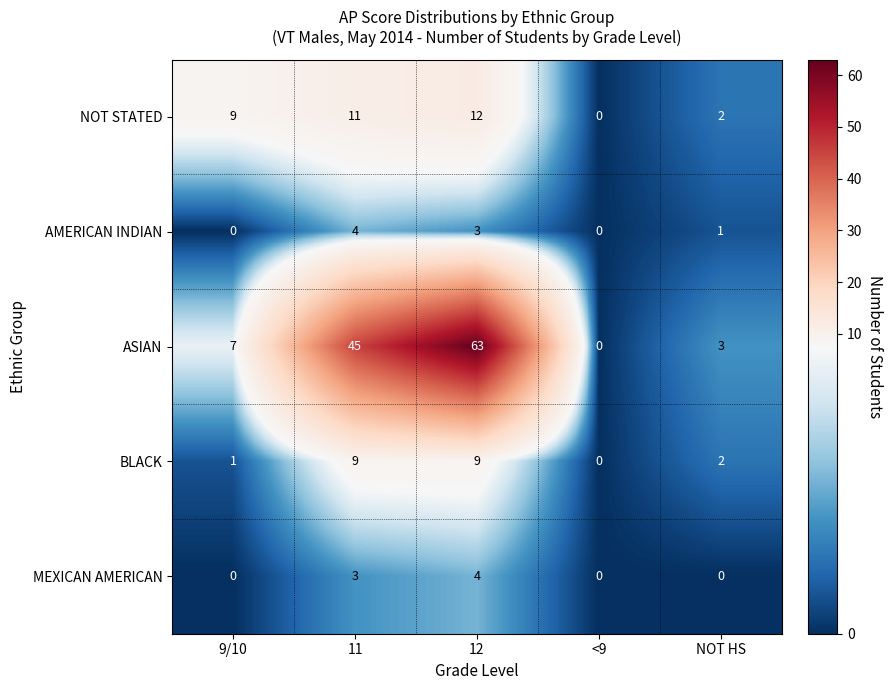

Read the AMERICAN INDIAN value at 12.

3